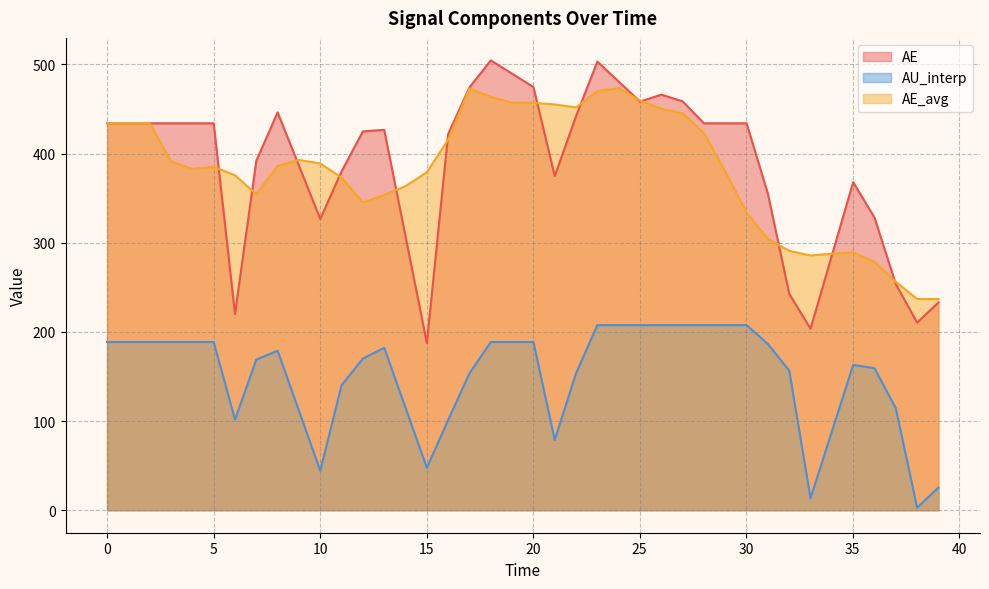

Reading right to left, list all the values displayed in this chart.

AE: 232.9	210.5	253.6	328.3	368.0	285.7	203.5	242.8	354.9	434.0	434.0	434.0	458.6	466.1	458.3	480.8	503.2	442.1	374.8	474.6	489.6	504.5	474.3	422.0	187.4	307.0	426.6	424.9	380.1	326.6	386.4	446.2	392.0	220.1	434.0	434.0	434.0	434.0	434.0	434.0
AU_interp: 25.4	3.0	114.4	159.3	163.0	88.2	13.5	156.6	186.5	207.5	207.5	207.5	207.5	207.5	207.5	207.5	207.5	153.7	78.9	188.7	188.7	188.7	153.5	101.2	47.6	114.9	182.2	170.1	140.2	44.3	111.6	178.9	169.0	101.7	188.7	188.7	188.7	188.7	188.7	188.7
AE_avg: 236.9	236.9	256.1	278.7	289.2	287.8	285.7	291.0	304.2	333.8	379.9	423.1	445.3	450.2	459.5	473.4	470.1	451.8	455.1	456.9	457.1	463.6	473.0	415.6	379.0	363.5	353.6	345.2	373.0	388.9	392.8	386.3	354.3	375.7	385.2	382.8	391.2	434.0	434.0	434.0